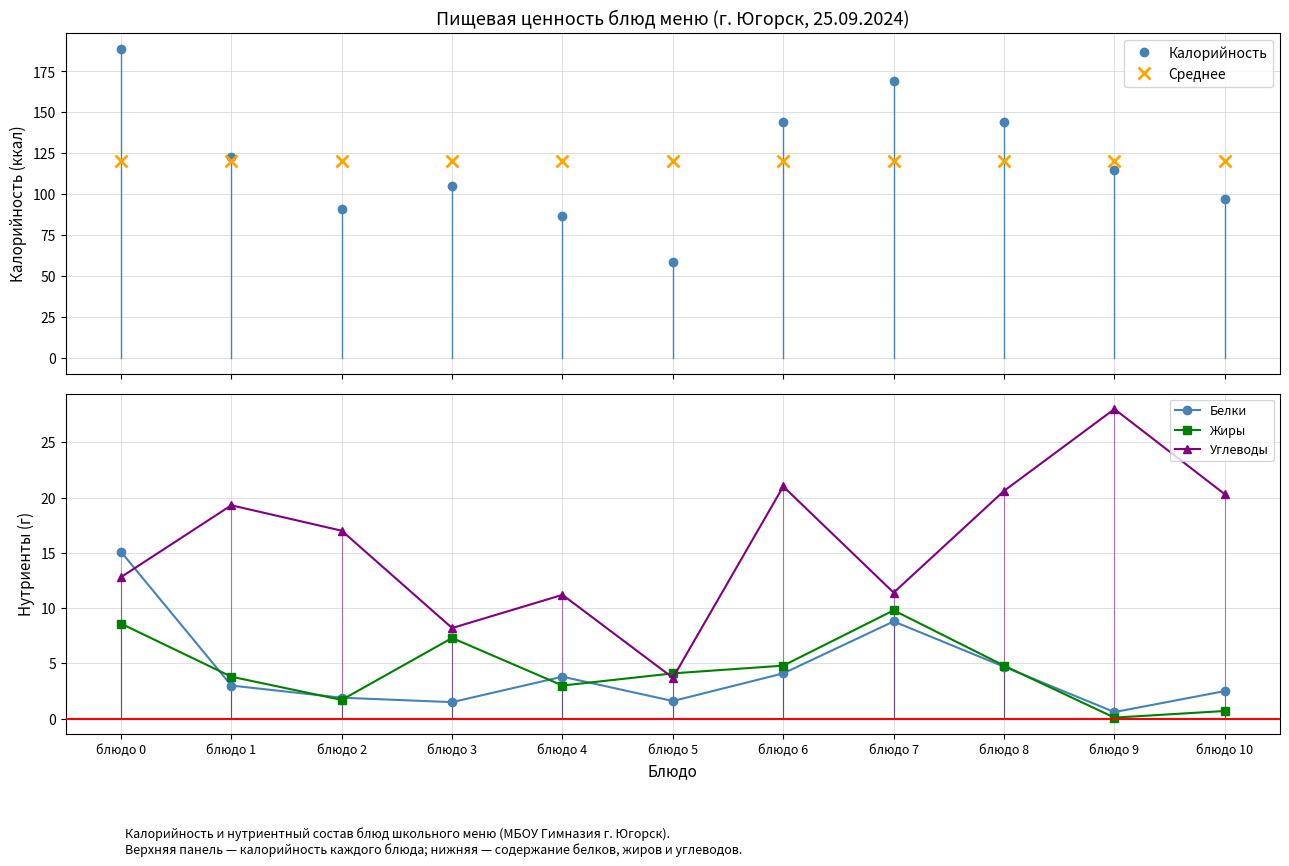

What is the difference between the second highest and second lowest values in the Белки series?

7.3